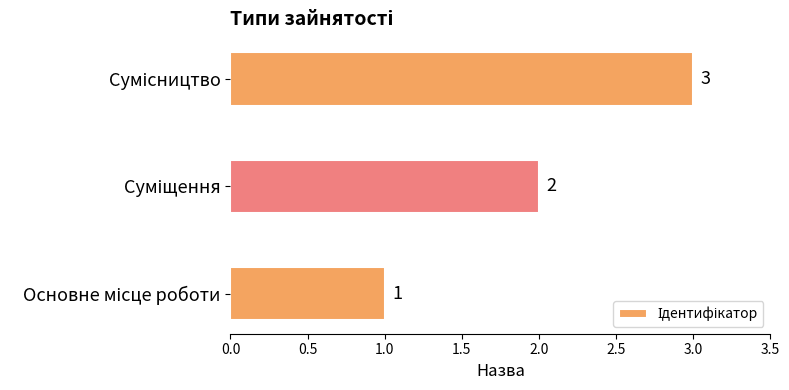

What is the maximum value shown in the chart?

3